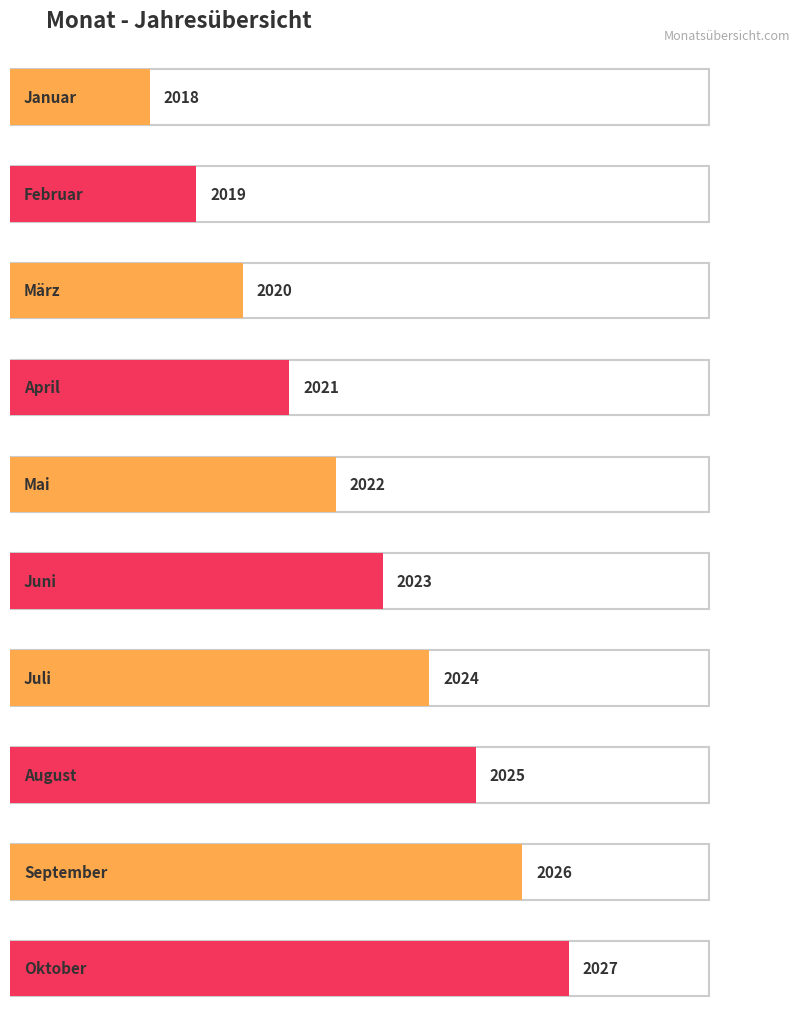

The value at Januar is 2018. True or false?

True